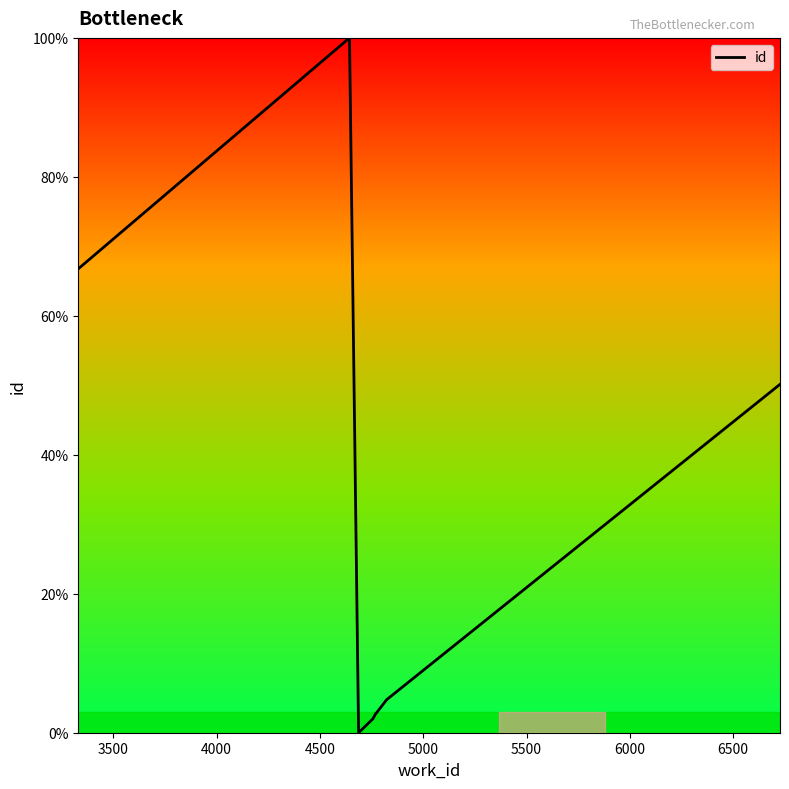

What is the maximum value shown in the chart?

100.0